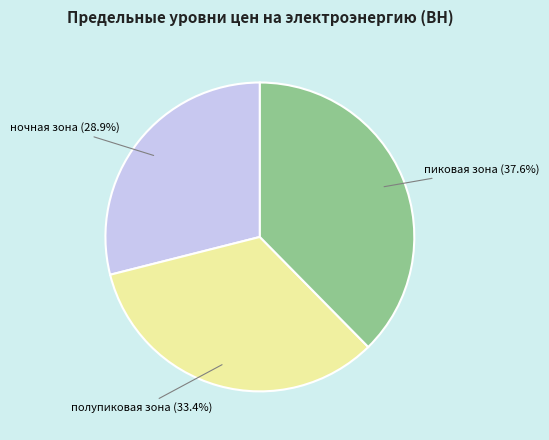

What is the ratio of the value at полупиковая зона to the value at пиковая зона?

0.9